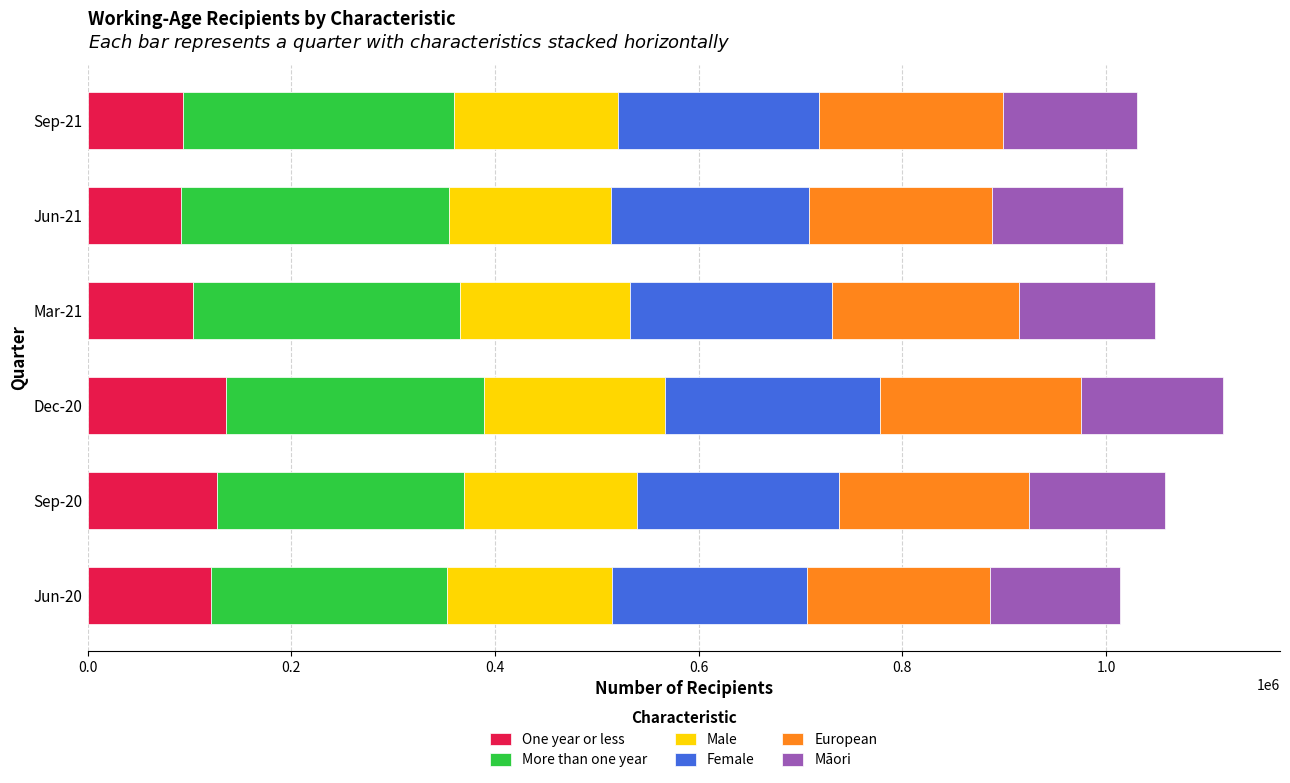

What is the total value across all series at Sep-20?

1058301